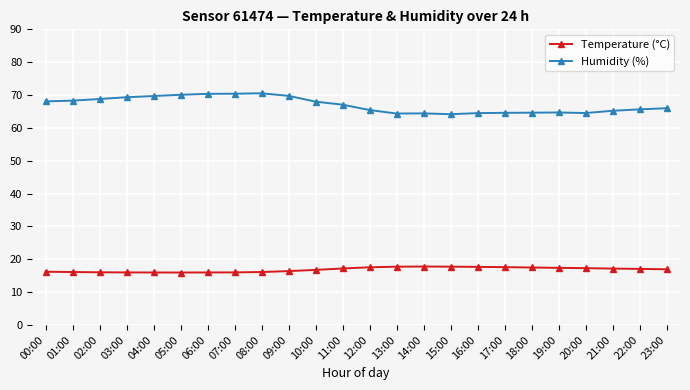

How many values in the Humidity (%) series exceed 67?

12